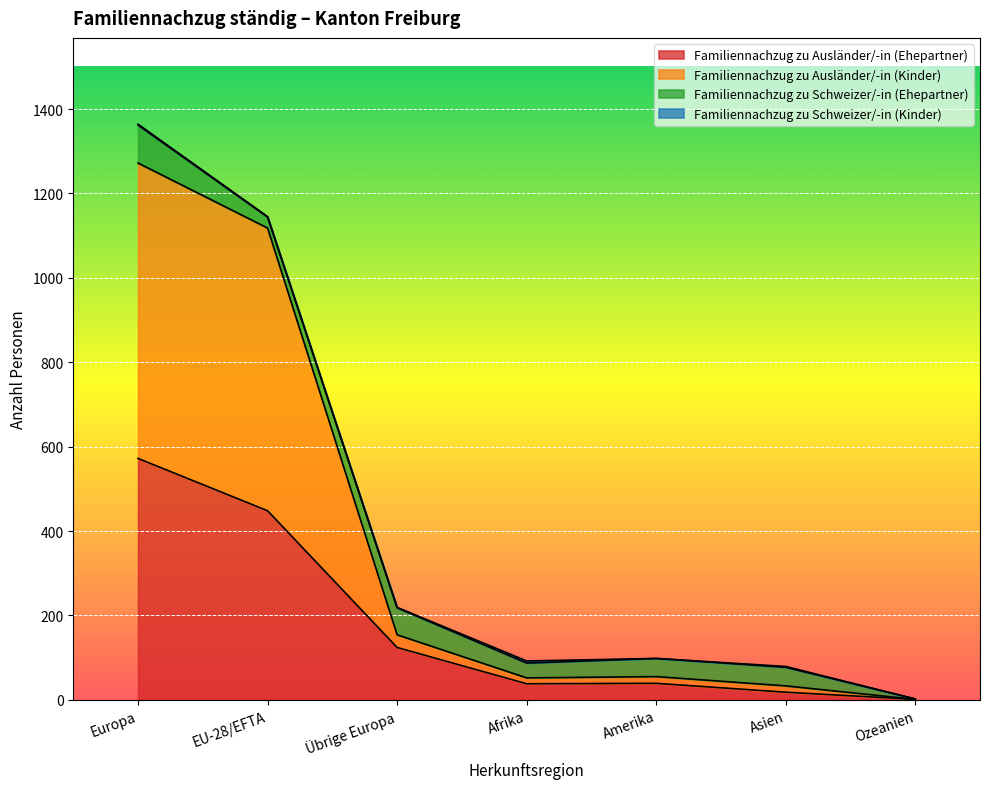

What is the minimum value for Familiennachzug zu Ausländer/-in (Kinder)?

1